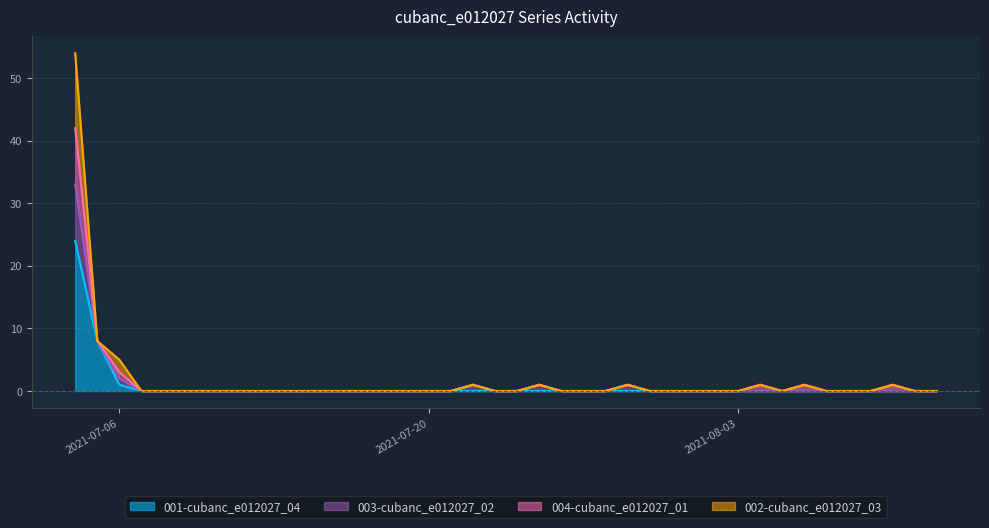

True or false: 001-cubanc_e012027_04 and 002-cubanc_e012027_03 cross at least once.

False